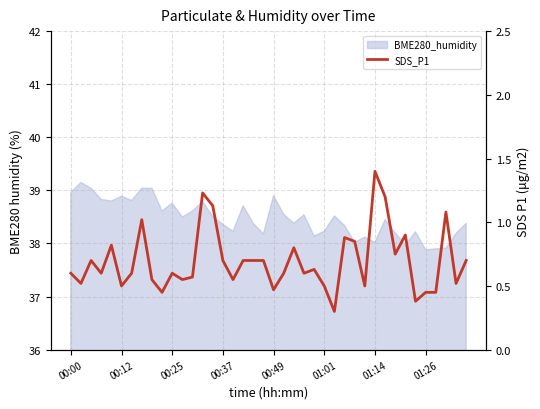

Read the value at 29.

0.5